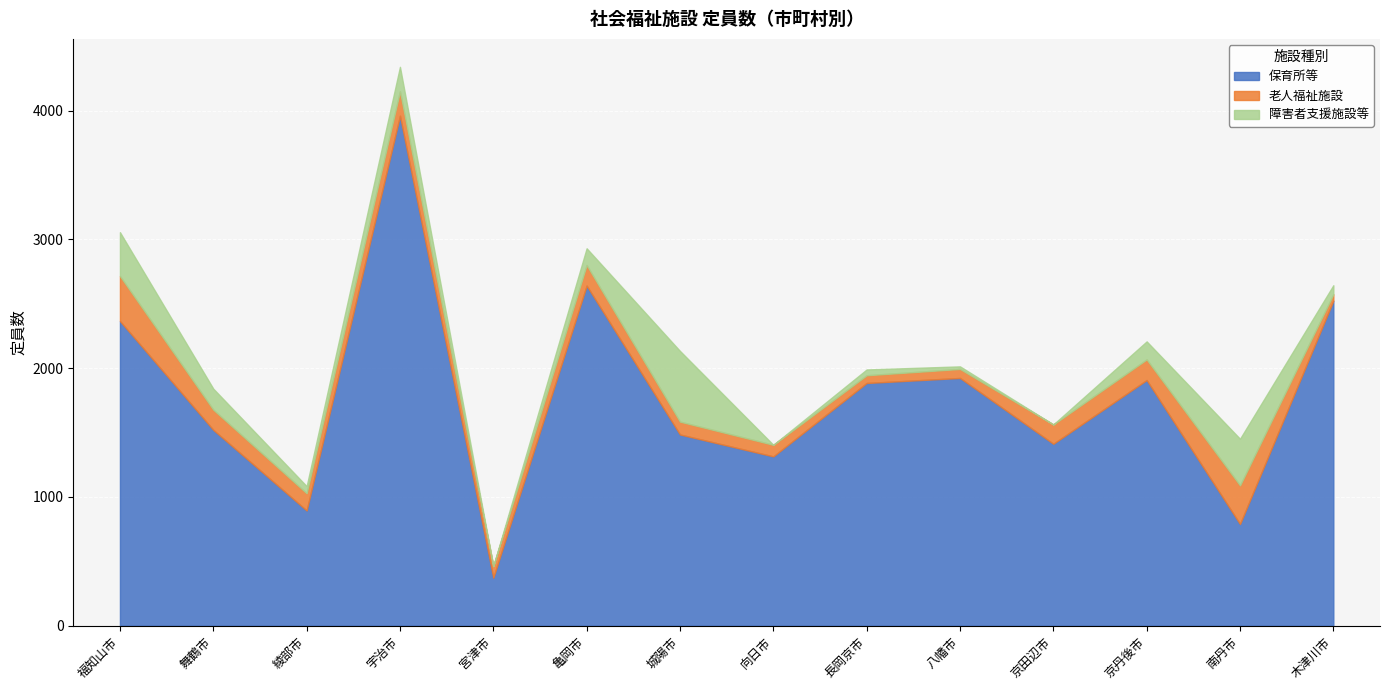

Reading left to right, transcribe all the data shown in this chart.

保育所等: 2366	1521	895	3960	373	2641	1485	1315	1885	1924	1413	1908	790	2524
老人福祉施設: 350	157	134	190	90	160	100	90	60	70	150	160	300	50
障害者支援施設等: 340	163	55	190	0	130	549	0	45	20	0	140	362	70